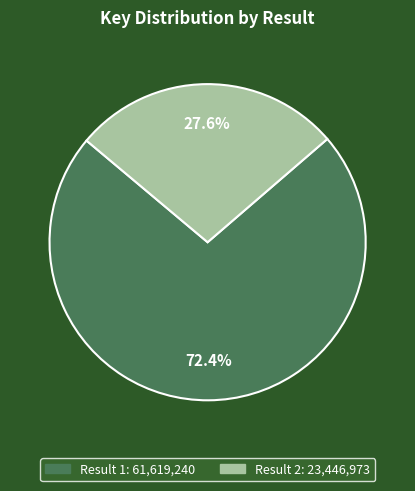

To the nearest percent, what percentage of the pie is Result 1?

72%